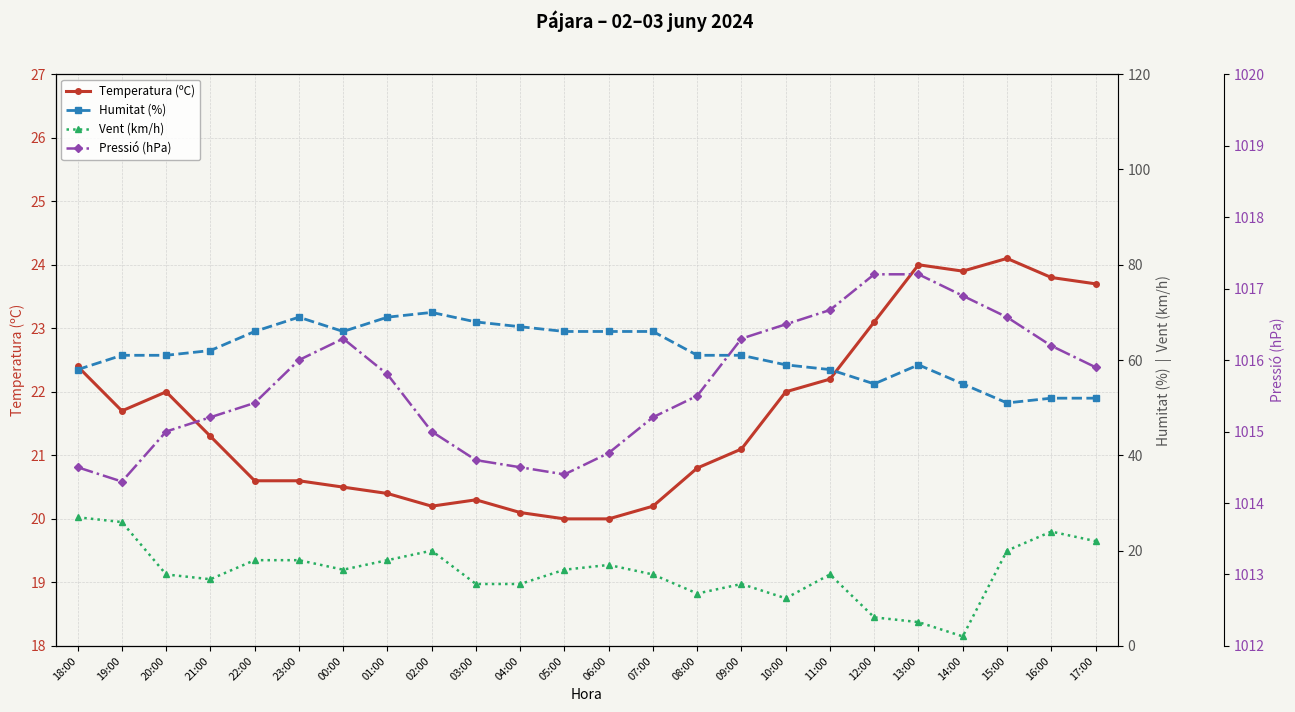

What is the sum of all Vent (km/h) values?

374.0